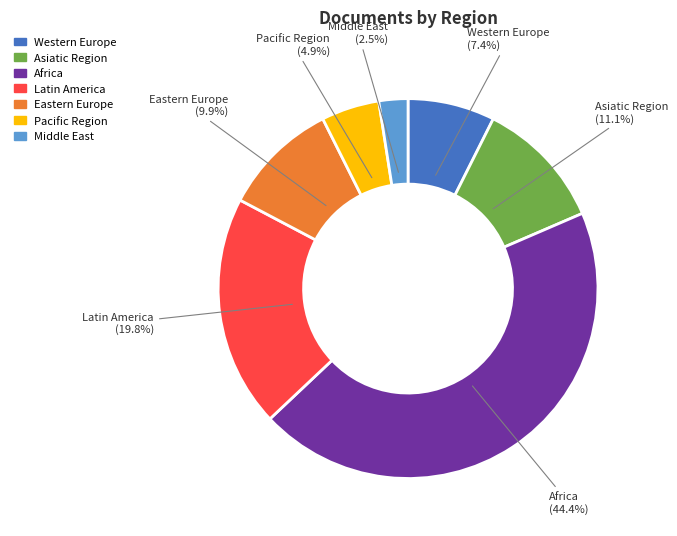

To the nearest percent, what is the difference between the largest and smallest slice percentages?

42%